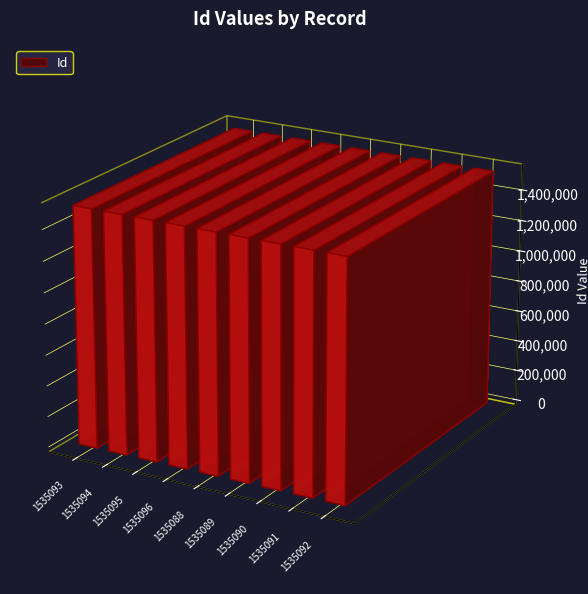

Where is the data nearest to the value 1535092?

1535092